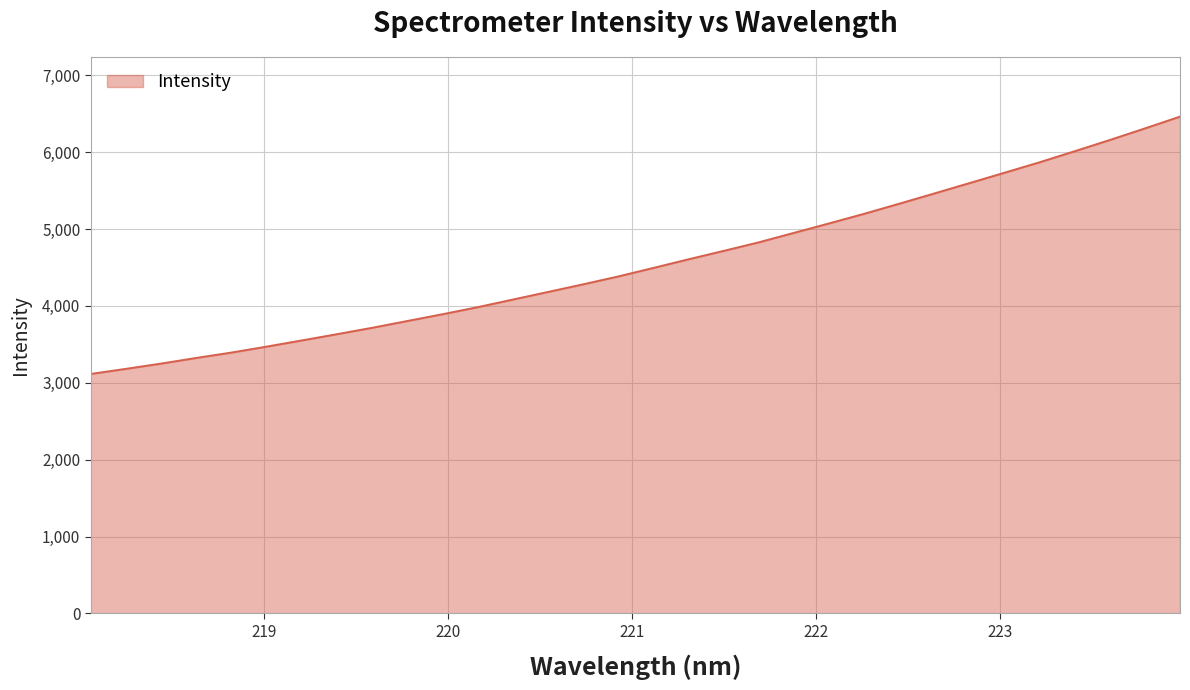

What is the difference between the maximum and minimum values?

3348.2